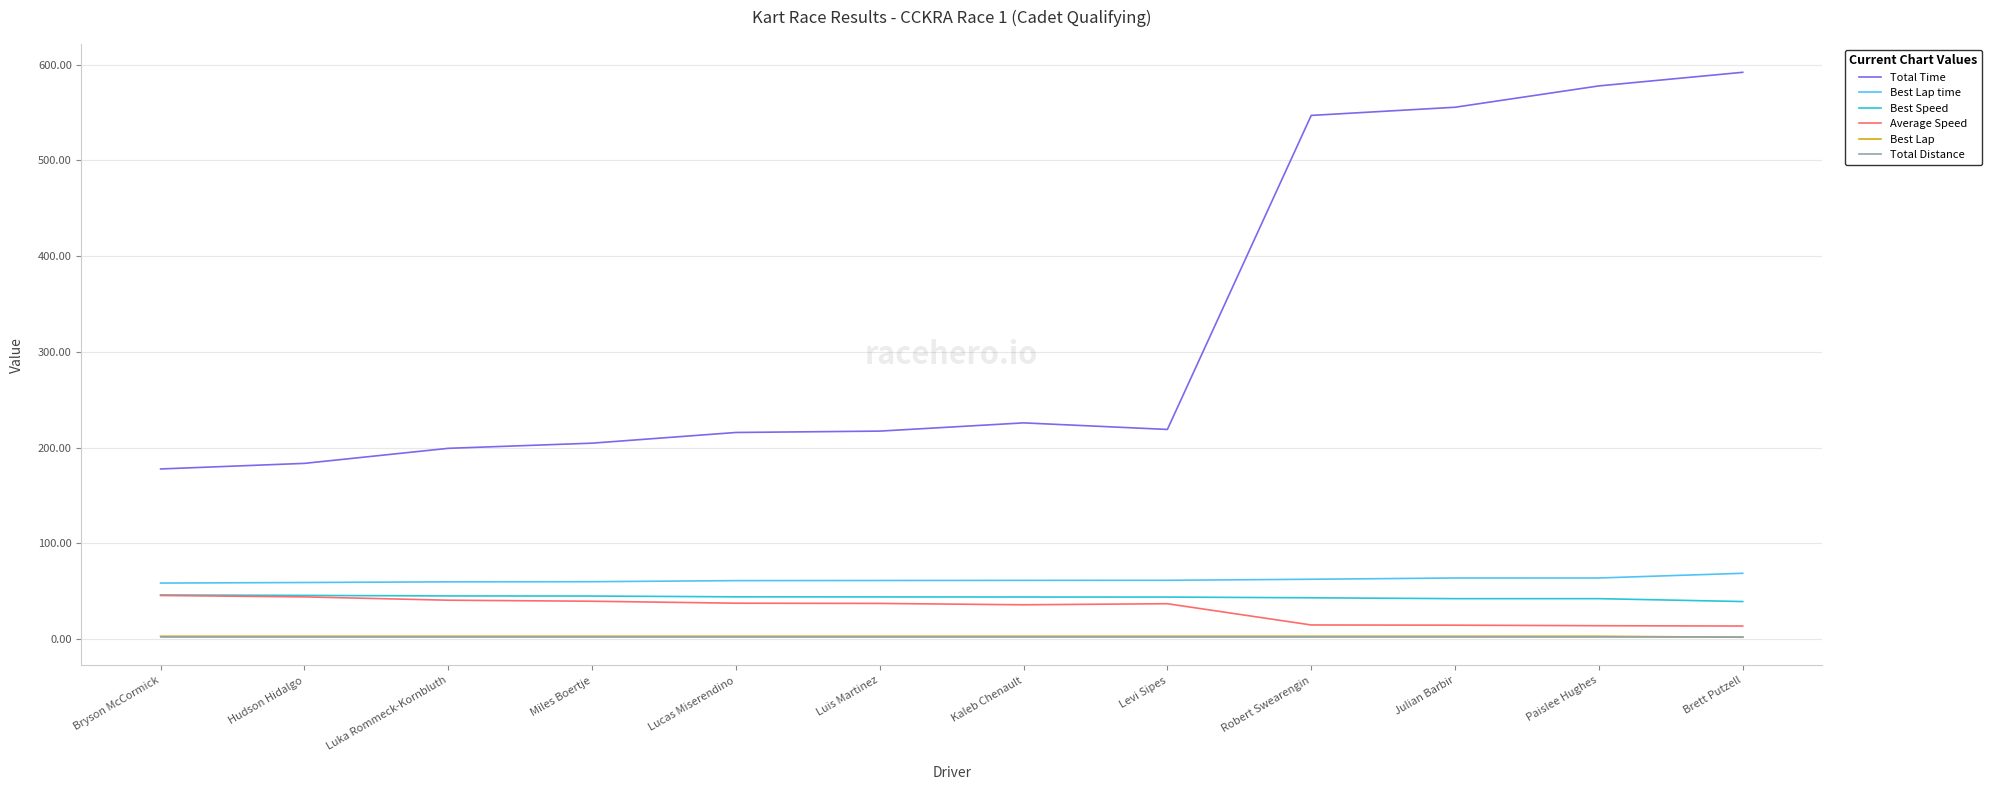

Which series has the largest range (max minus min)?

Total Time